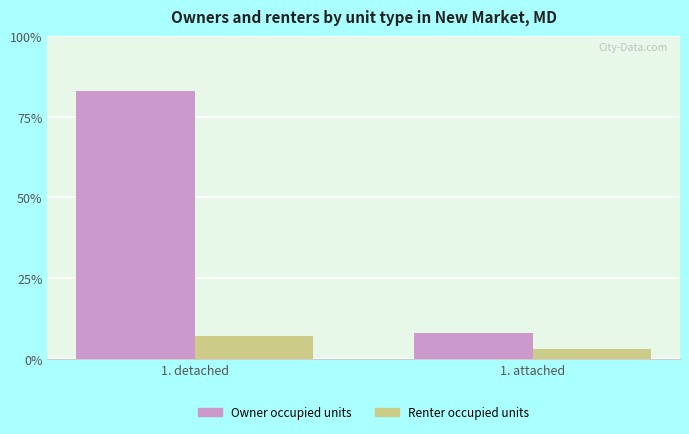

At how many categories does at least one series exceed 7?

2